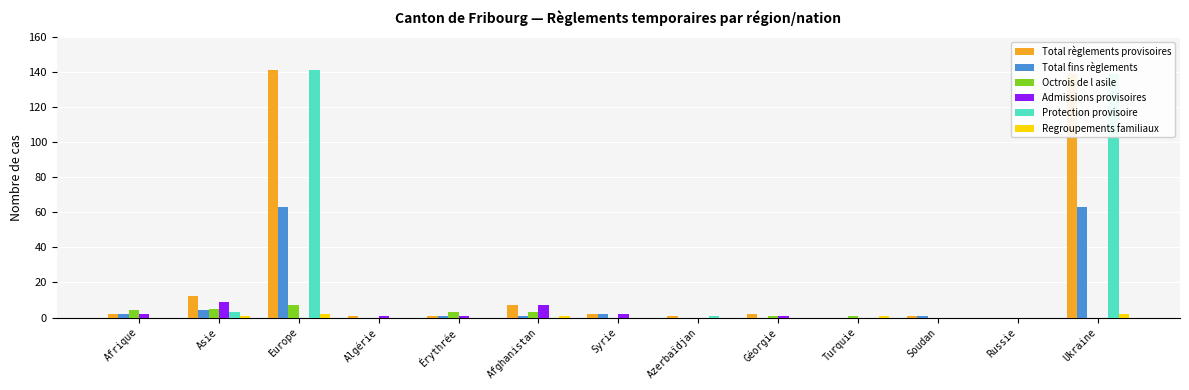

How many categories are shown in the chart?

13